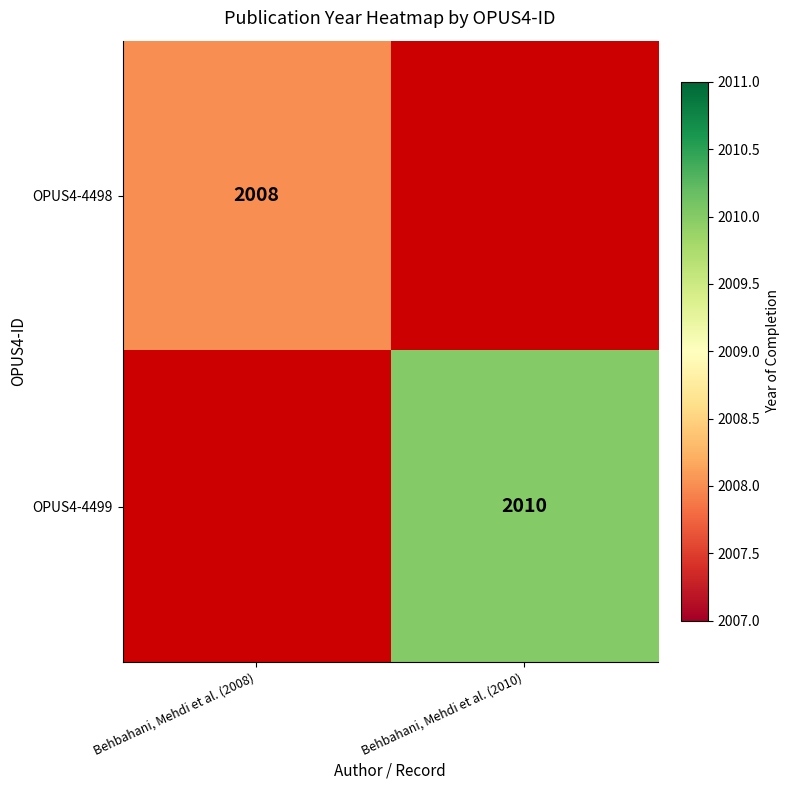

The value of OPUS4-4499 at Behbahani, Mehdi et al. (2010) is 2010. True or false?

True